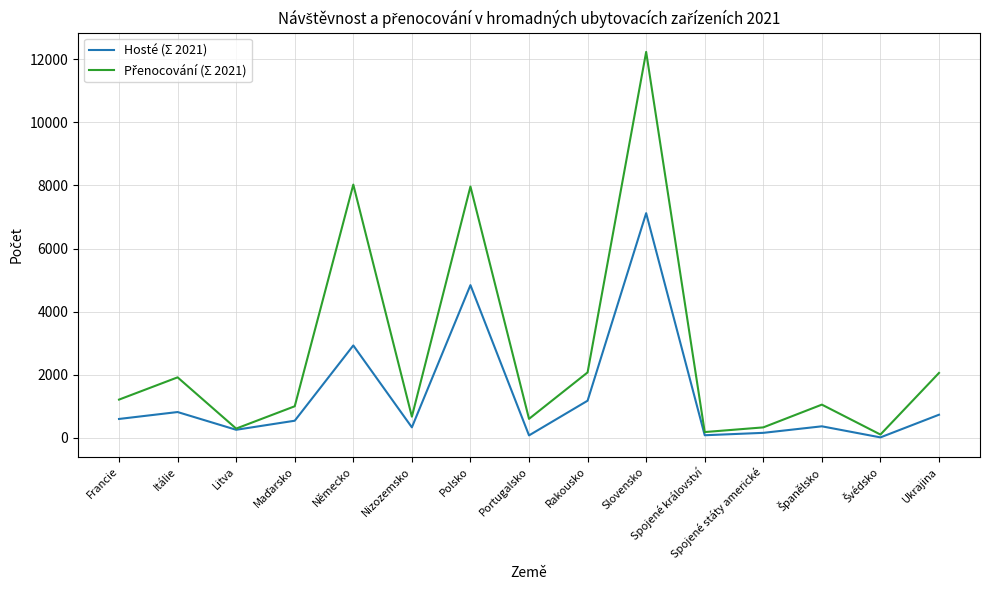

At which category is the sum across all series the highest?

Slovensko